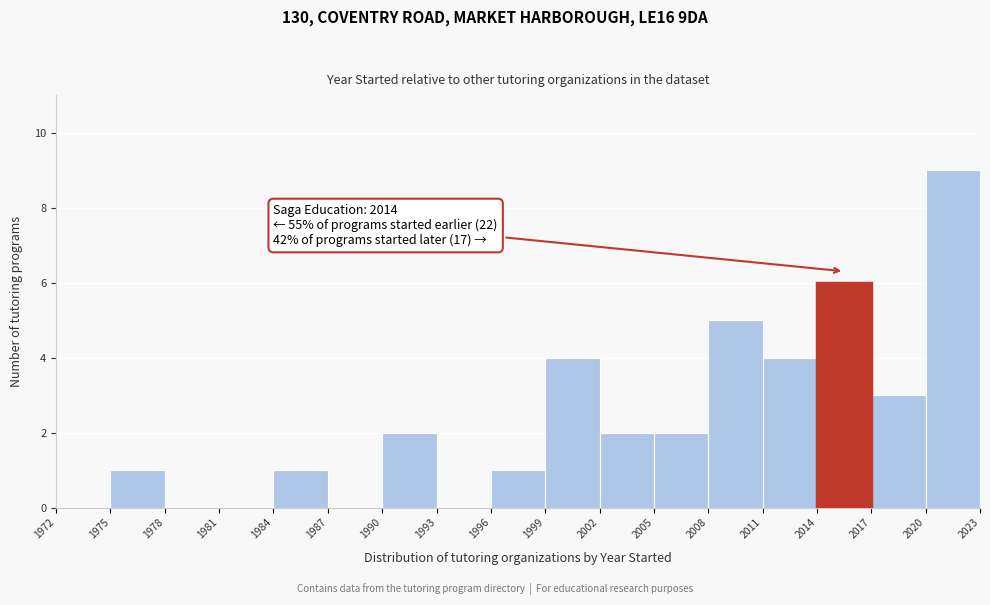

Which range on the x-axis has the tallest bar?

2020 to 2023